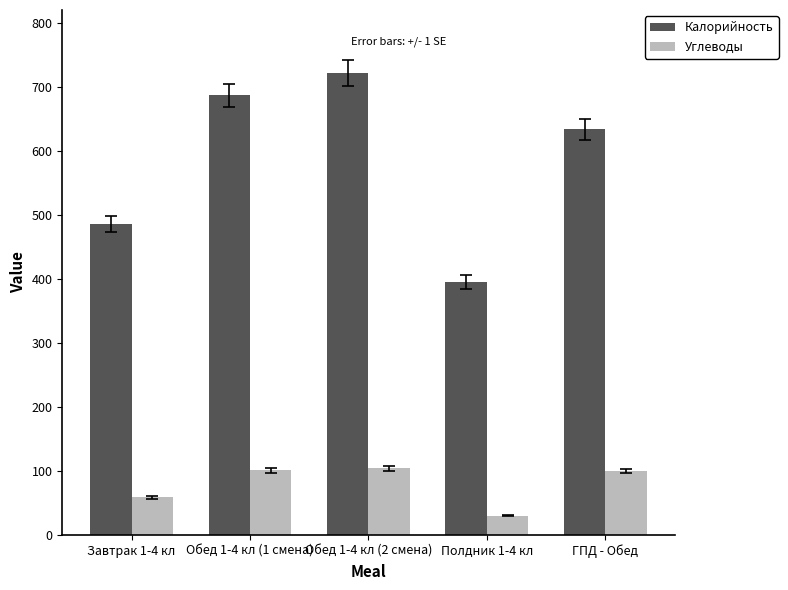

What is the total value across all series at Обед 1-4 кл (1 смена)?

787.8